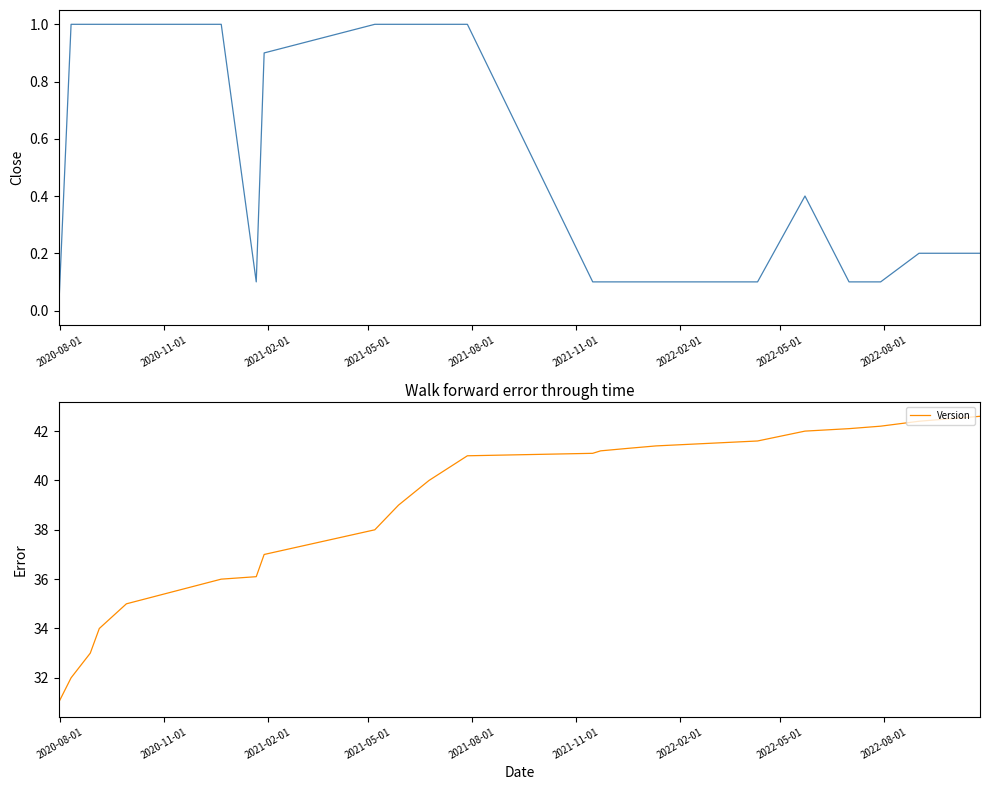

What is the maximum value for Version?

42.6